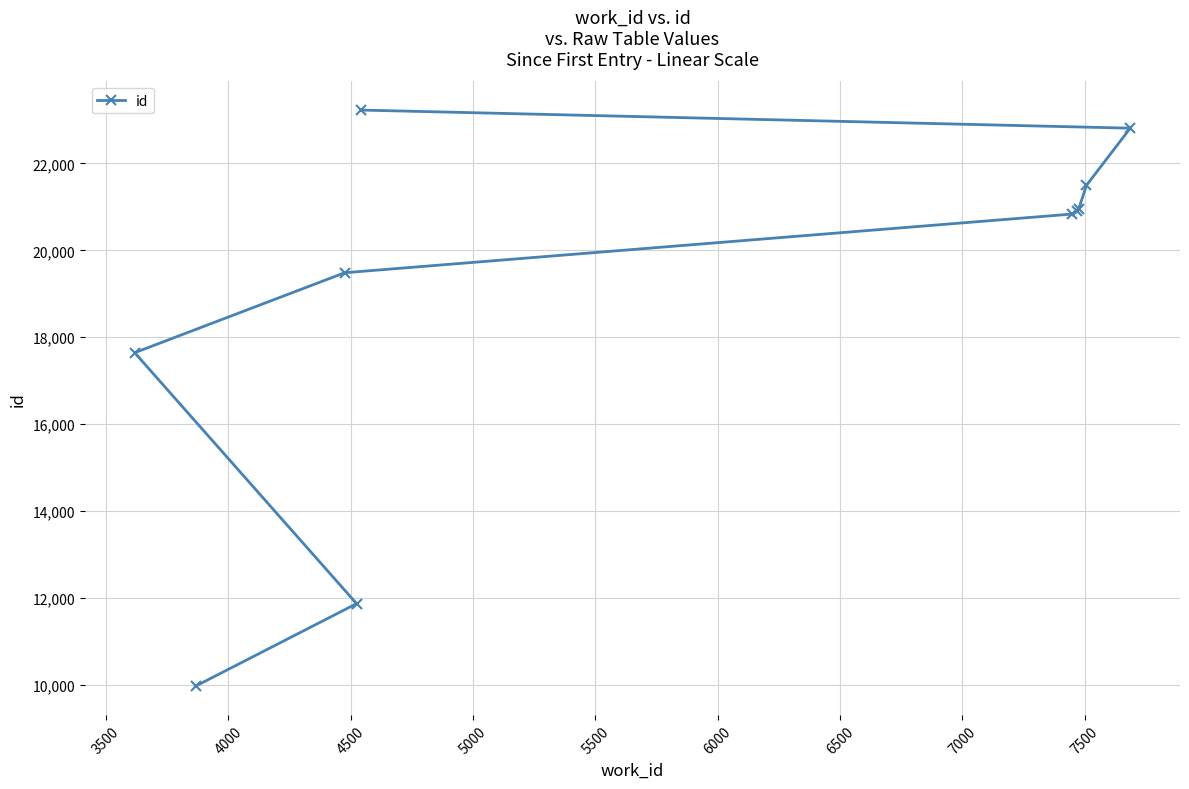

Count the number of values greater than 20898.

4